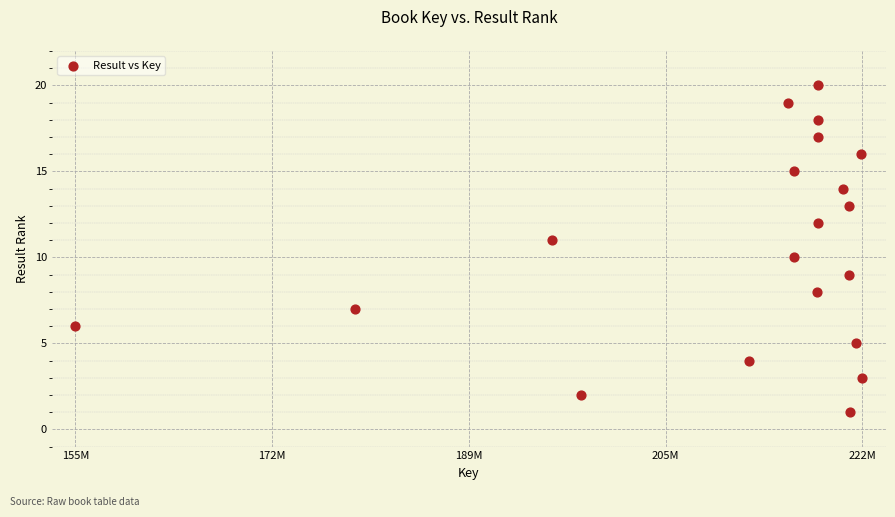

What is the range of Y values (max minus min)?

19